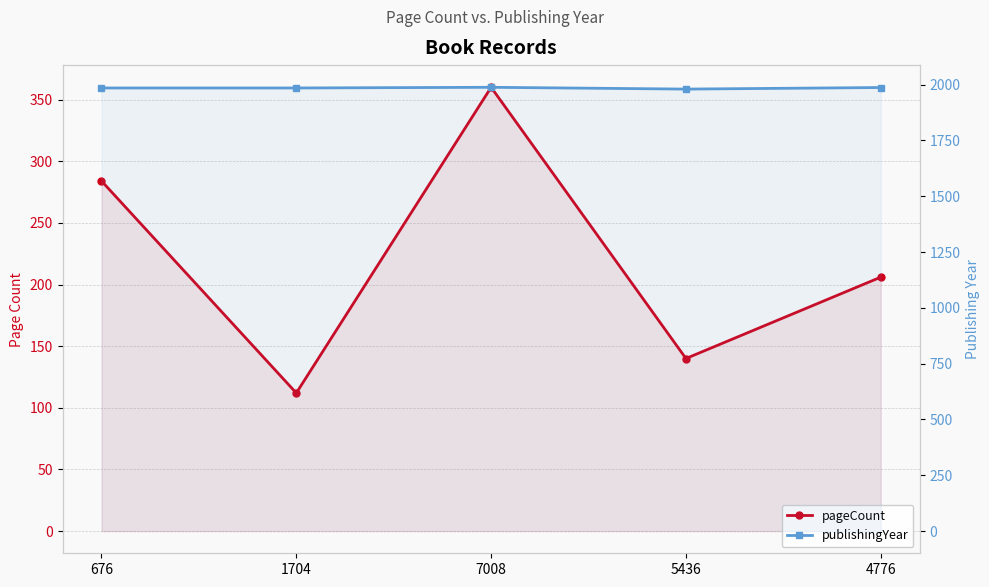

At which category does the chart reach its peak across all series?

7008